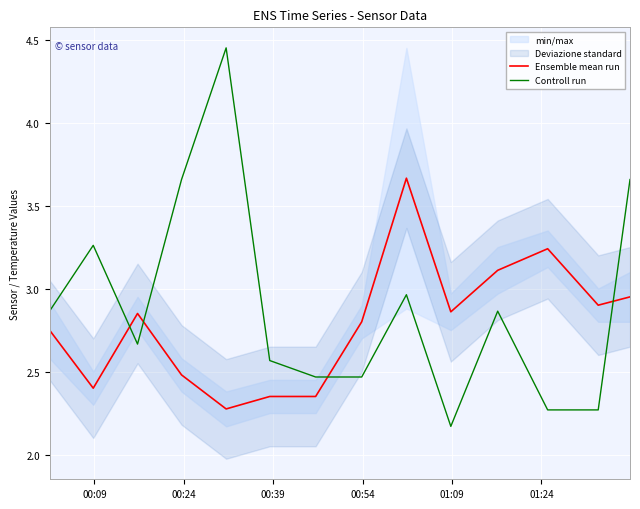

How many intersections are there between Ensemble mean run and Controll run?

4